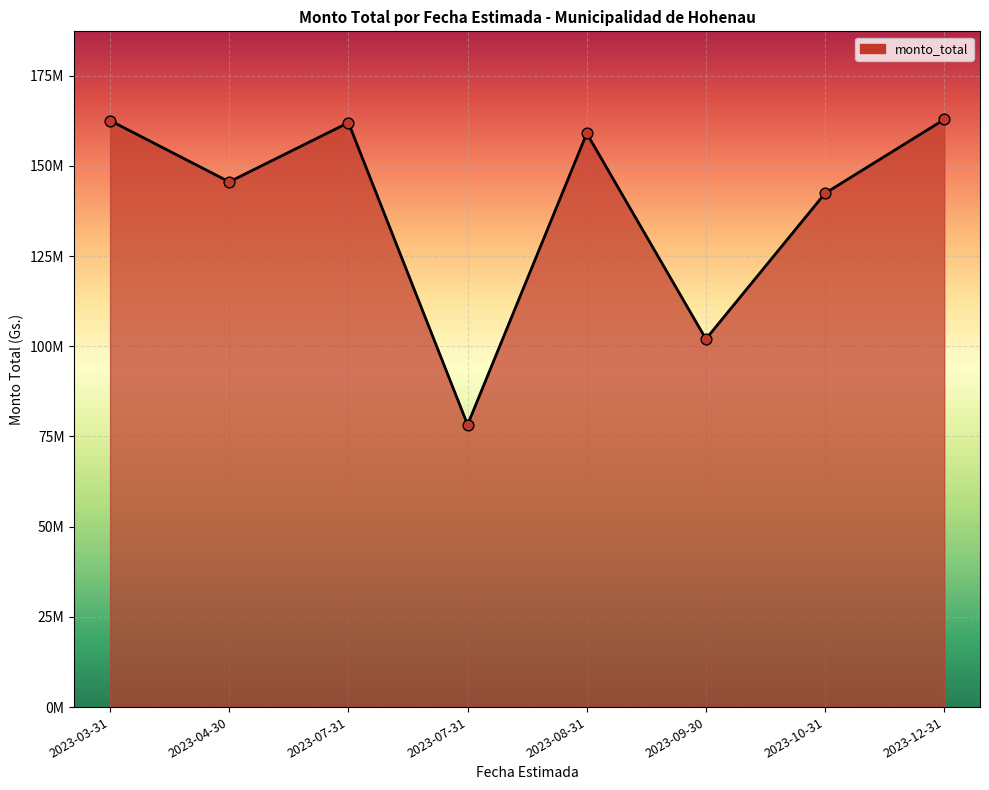

Which has a higher value, 2023-09-30 or 2023-12-31?

2023-12-31